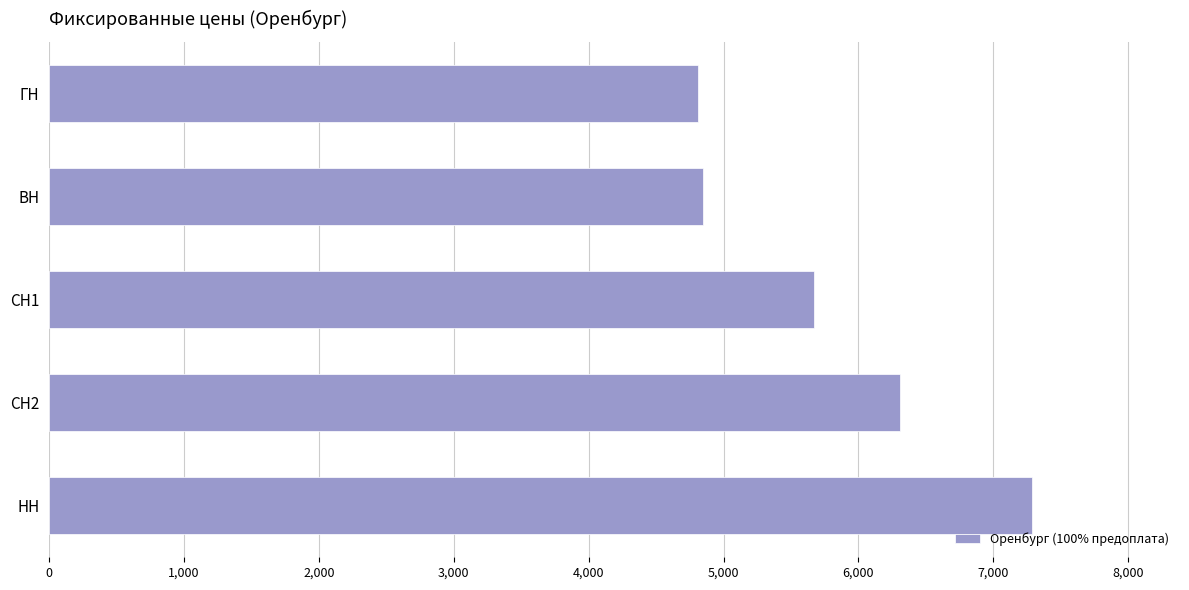

The value at ГН is 4810. True or false?

True